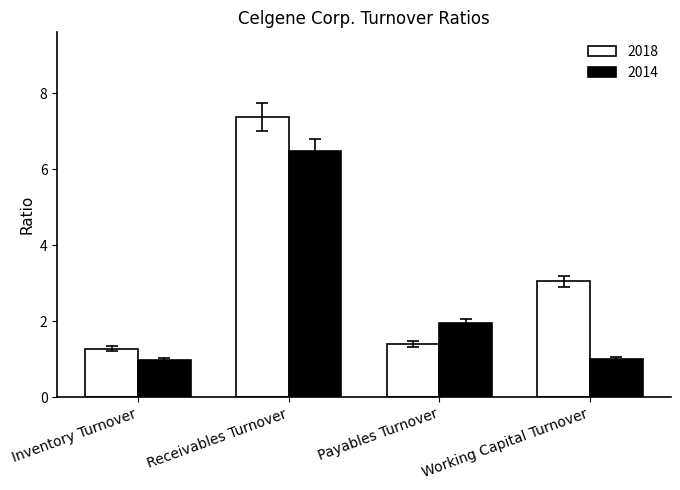

List the series in order of their peak value, lowest first.

2014, 2018